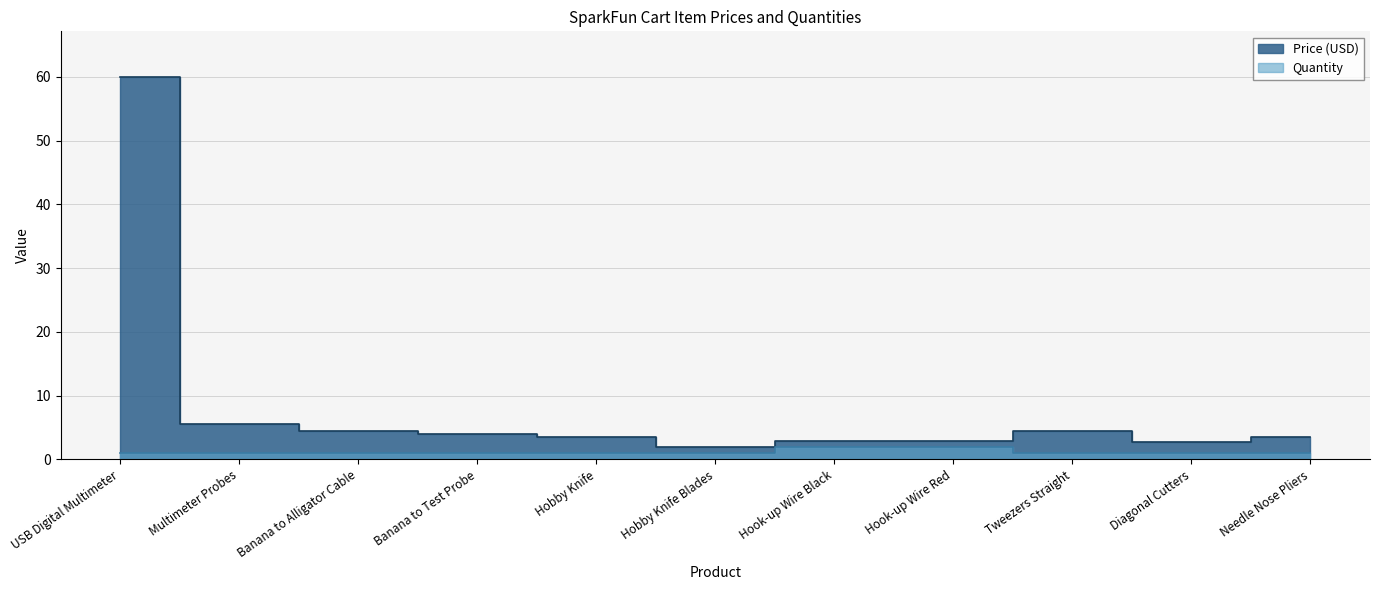

True or false: Price (USD) has a value of 3.5 at Hobby Knife.

True